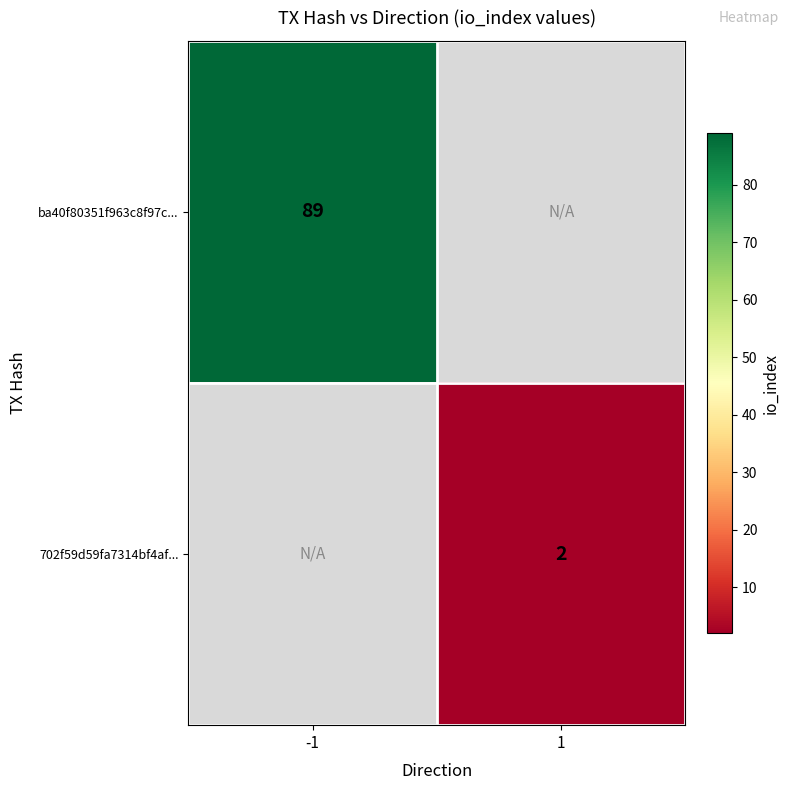

Is it true that ba40f80351f963c8f97c... equals 61 at -1?

False